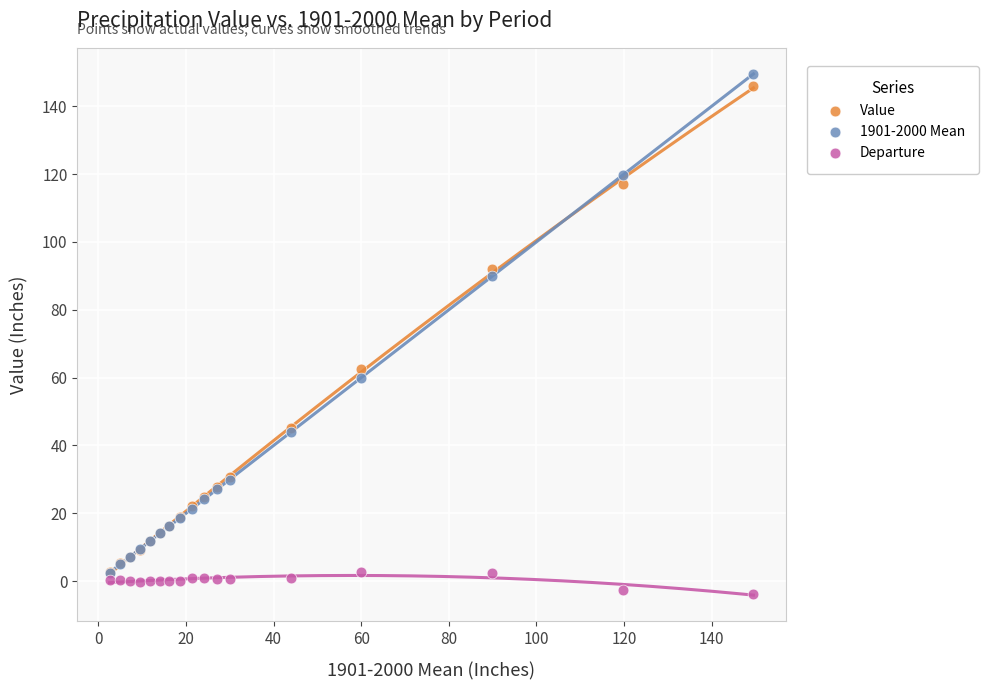

Across all series, what Y value is closest to 72?

62.5